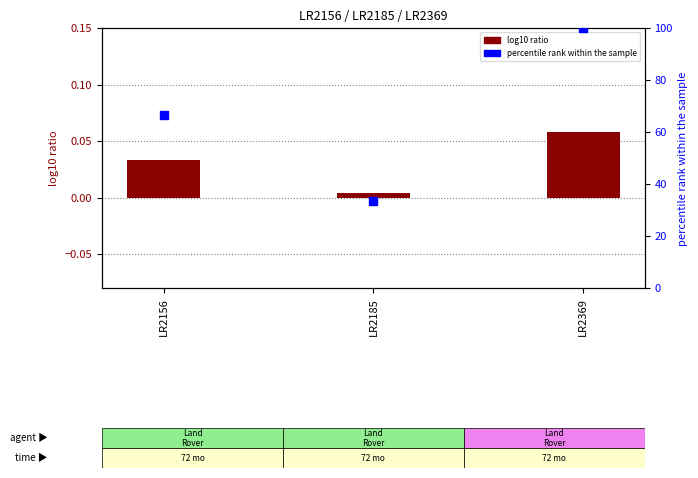

Which series reaches the minimum Y coordinate?

log10 ratio